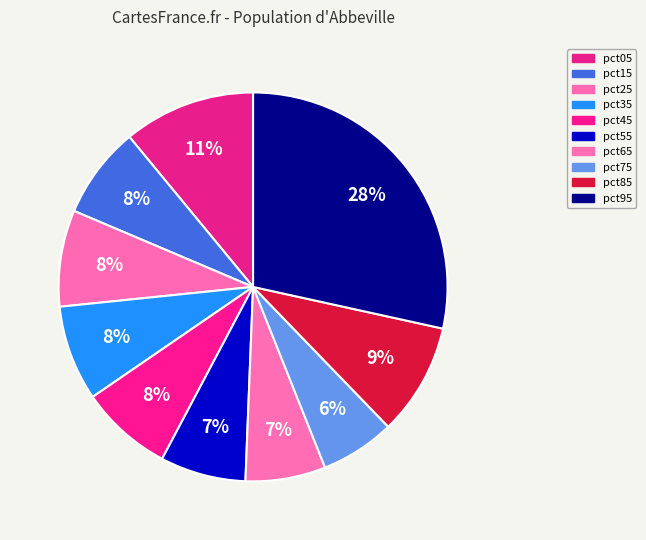

Is there a majority slice in this chart?

No